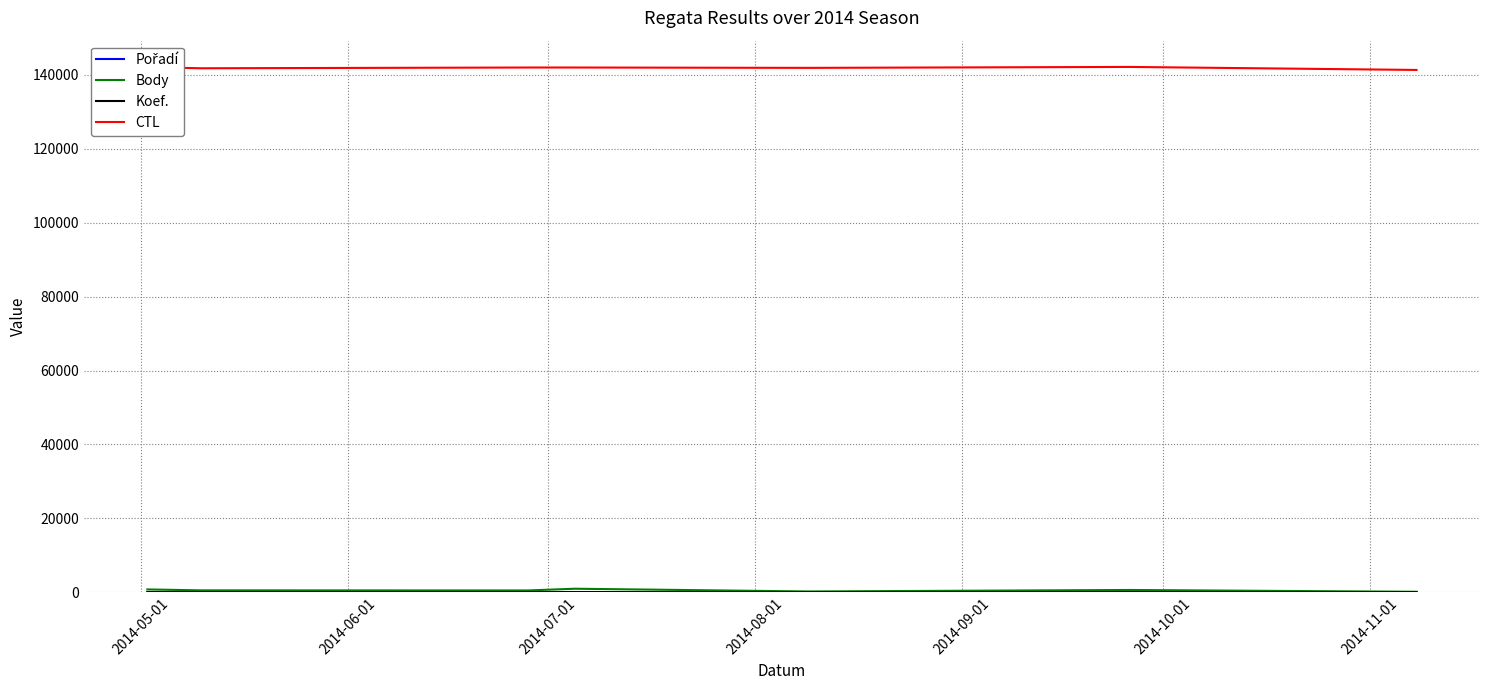

What is the difference between the maximum and minimum values in the CTL series?

816